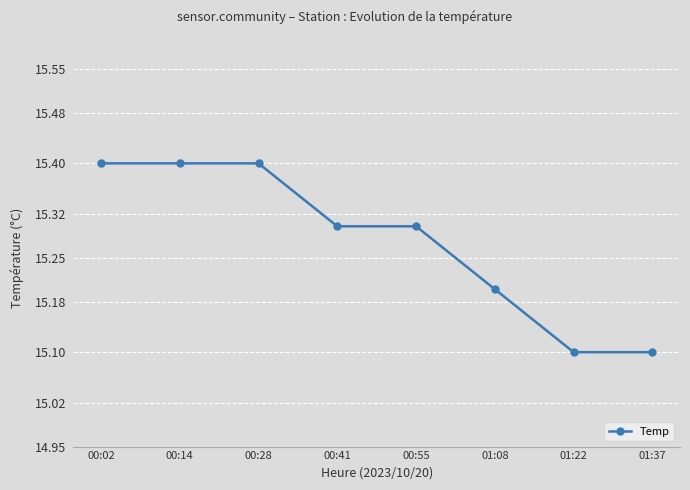

What value does the data have at 00:28?

15.4